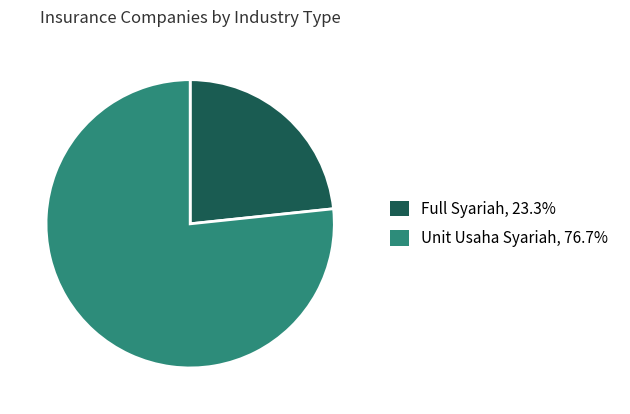

Approximately how many times larger is the value at Full Syariah, 23.3% compared to Unit Usaha Syariah, 76.7%?

0.3